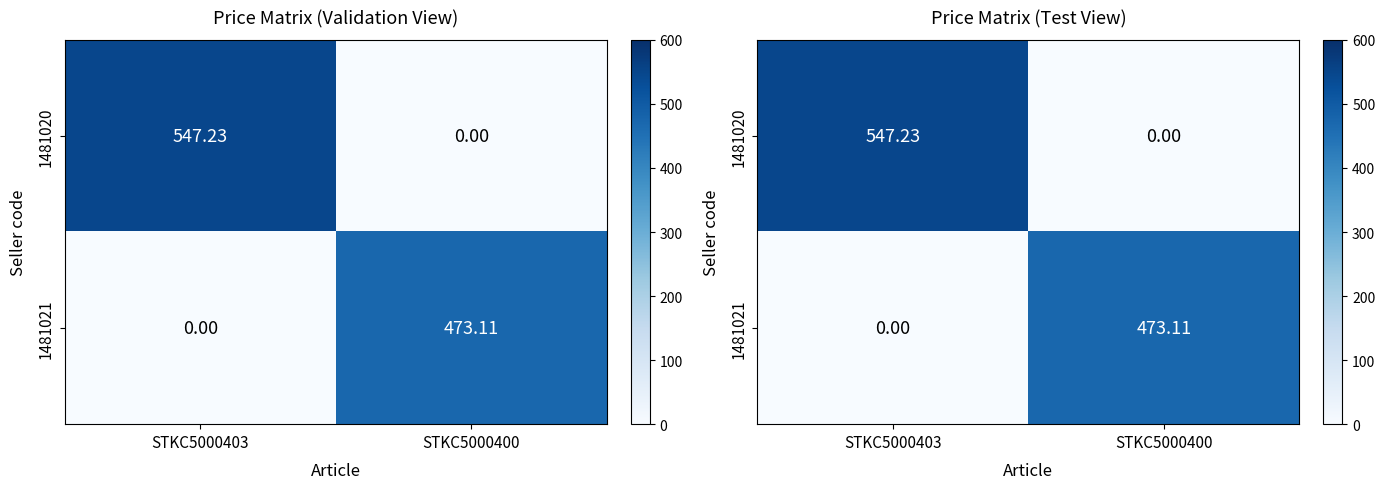

How many values in the 1481020 series exceed 547?

1